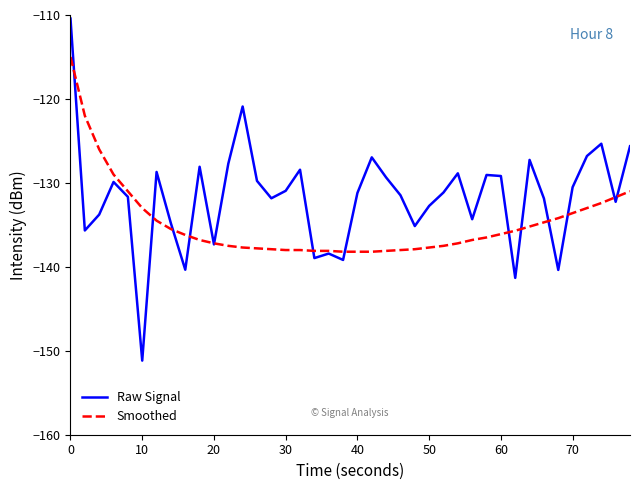

Is this an area chart (filled region under the line)?

No